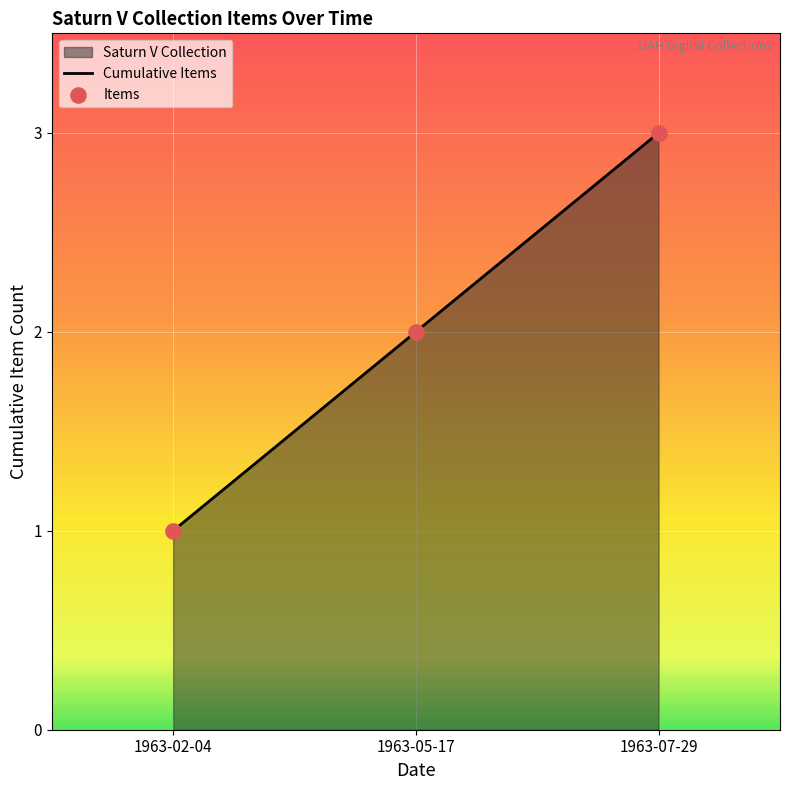

Which series has the widest spread of Y values?

Cumulative Items